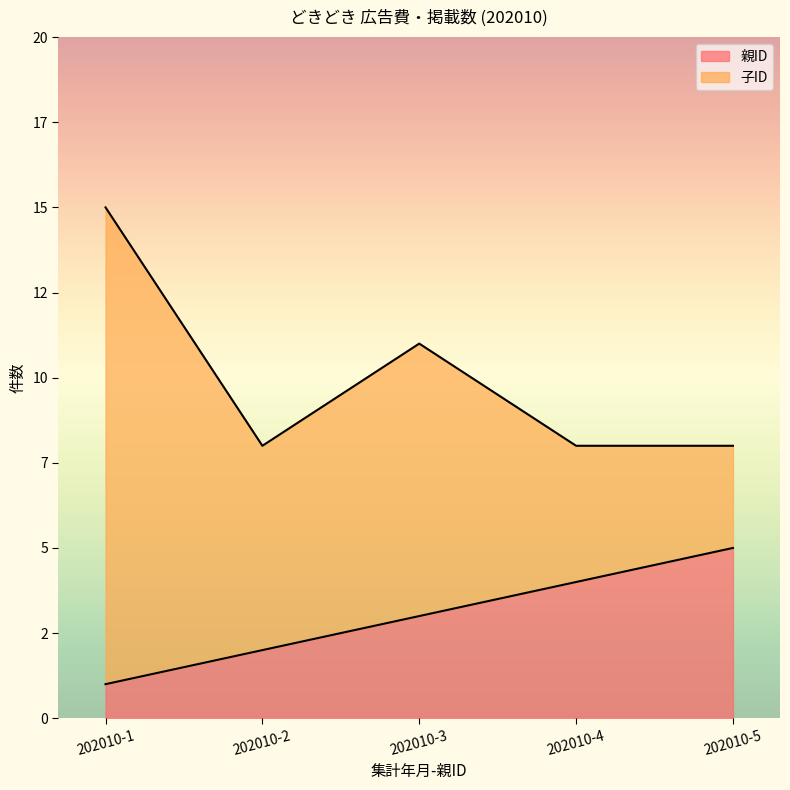

Between 202010-3 and 202010-1, which is larger?

202010-3